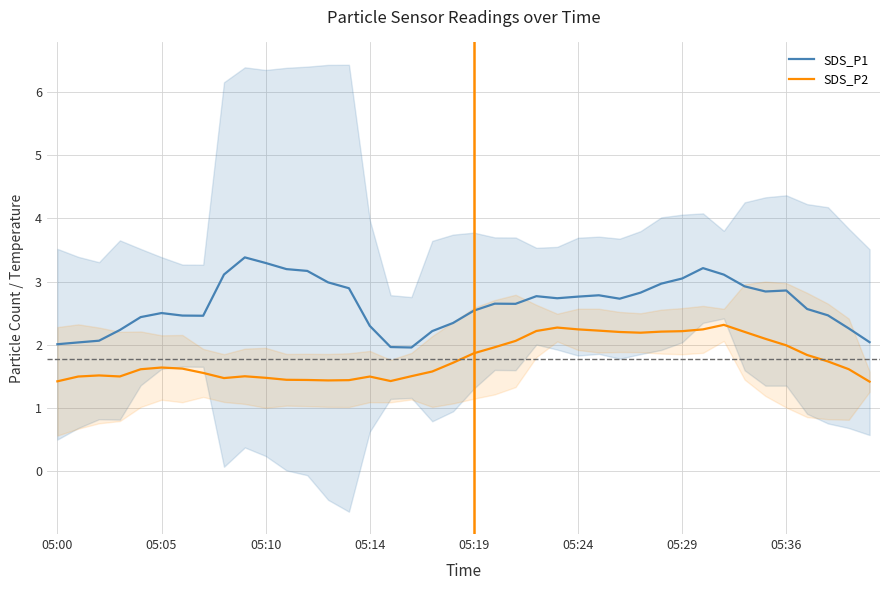

At how many categories does at least one series exceed 3?

8